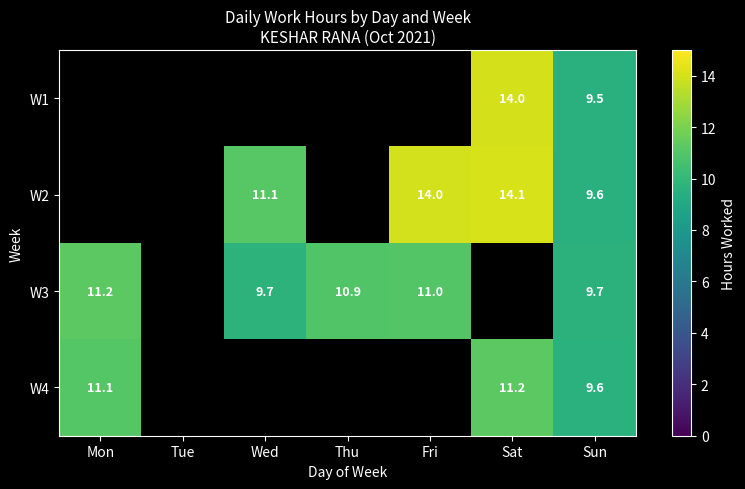

The value of W3 at Thu is 16.3. True or false?

False